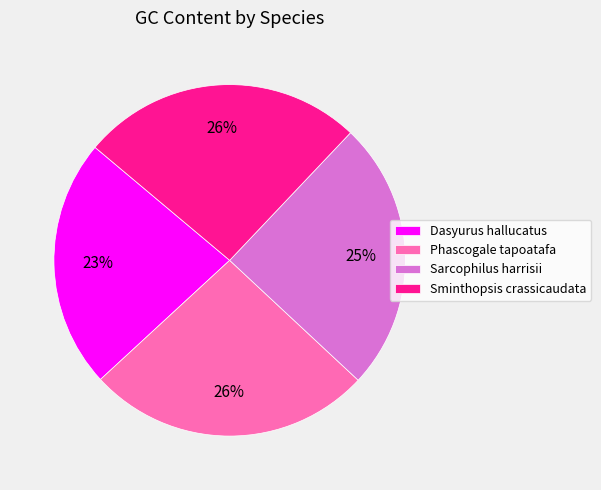

Combined, do Dasyurus hallucatus and Phascogale tapoatafa account for over 50%?

No